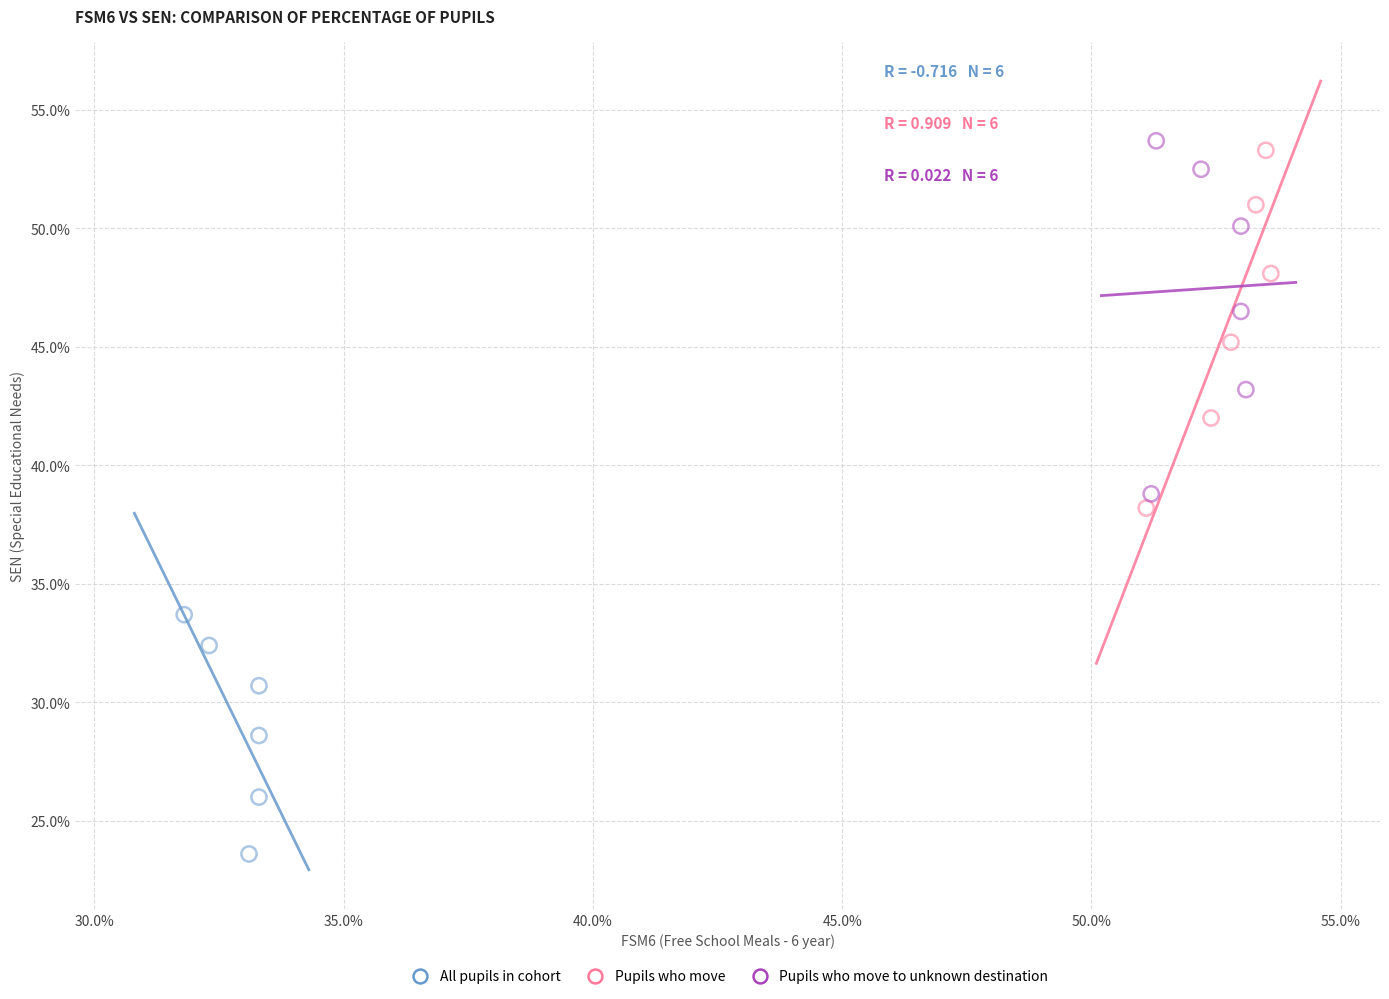

What are all the series names shown in the legend?

All pupils in cohort, Pupils who move, Pupils who move to unknown destination